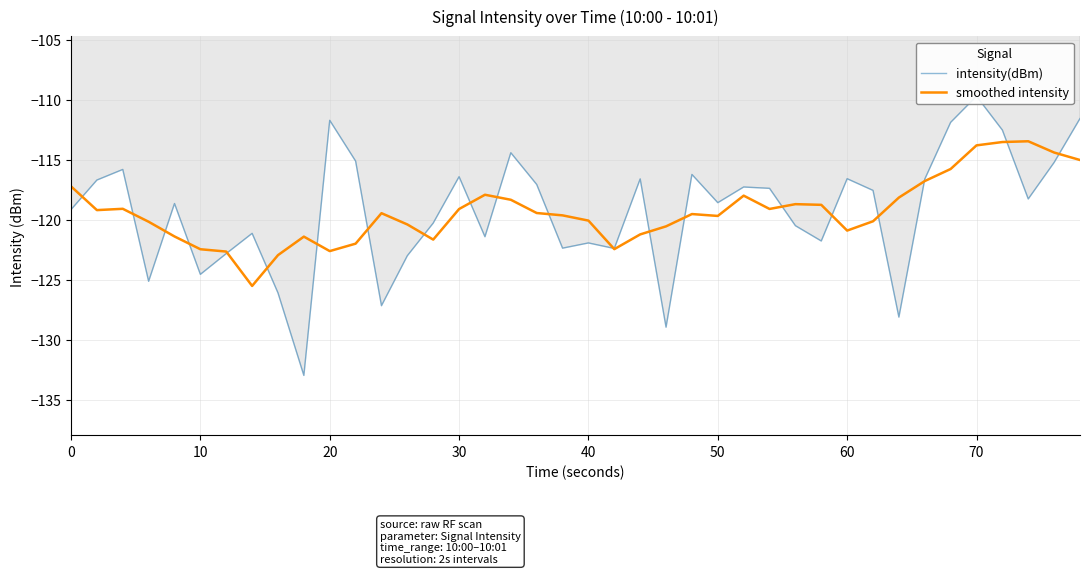

What is the minimum value for smoothed intensity?

-125.5